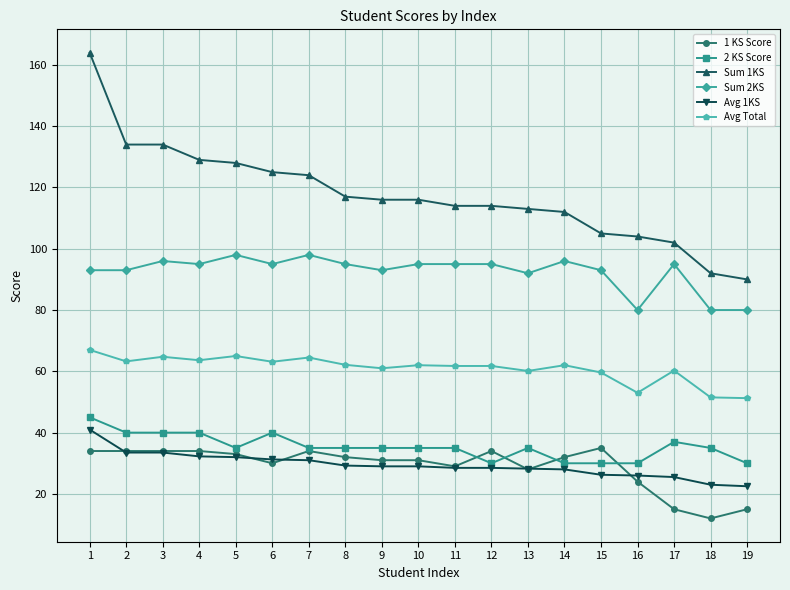

True or false: 2 KS Score has more than 0 interior local peaks.

True